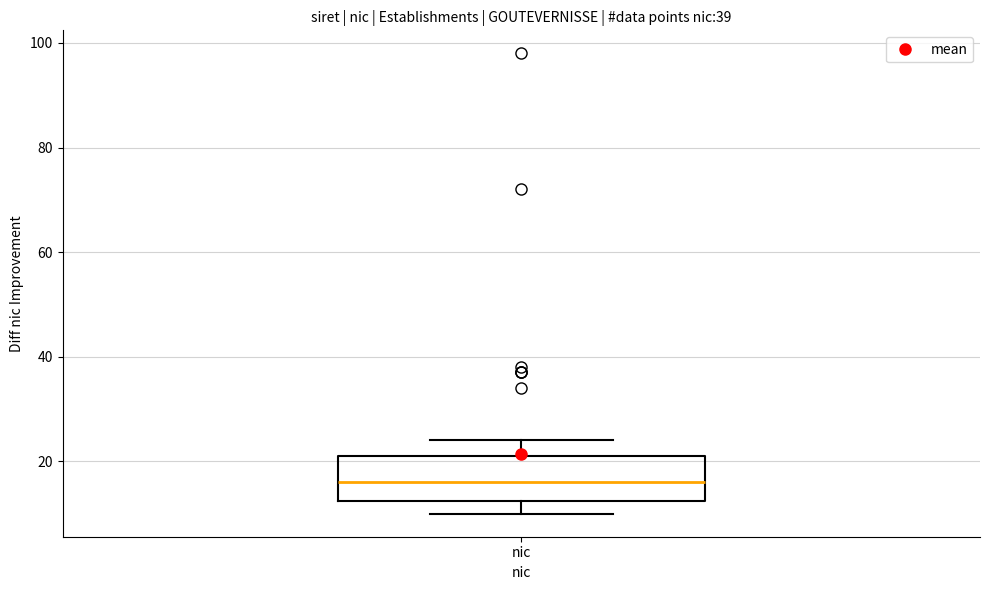

Where is the lower edge of the box for nic on the y-axis? The values are not printed on the chart, so give them approximately, as read against the axis.

12